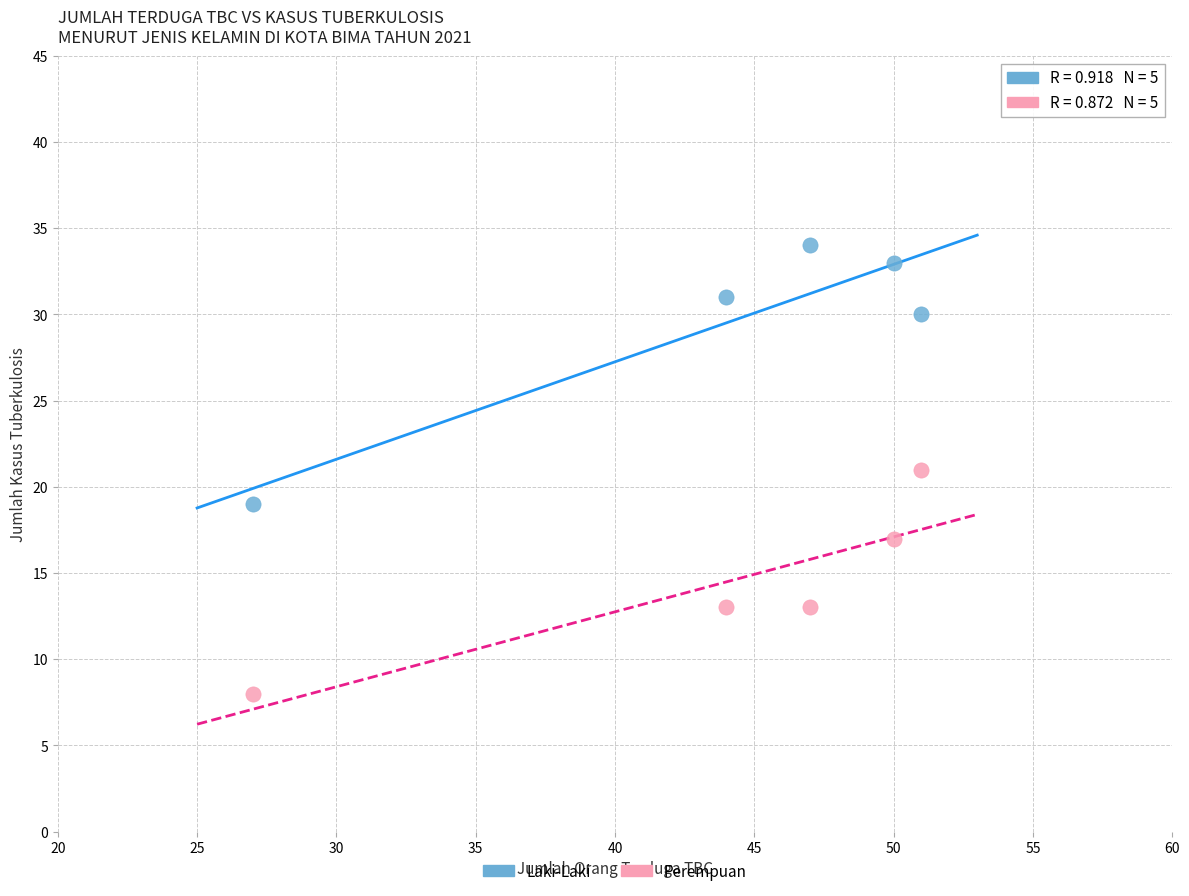

Which series has the widest spread of Y values?

Laki-Laki